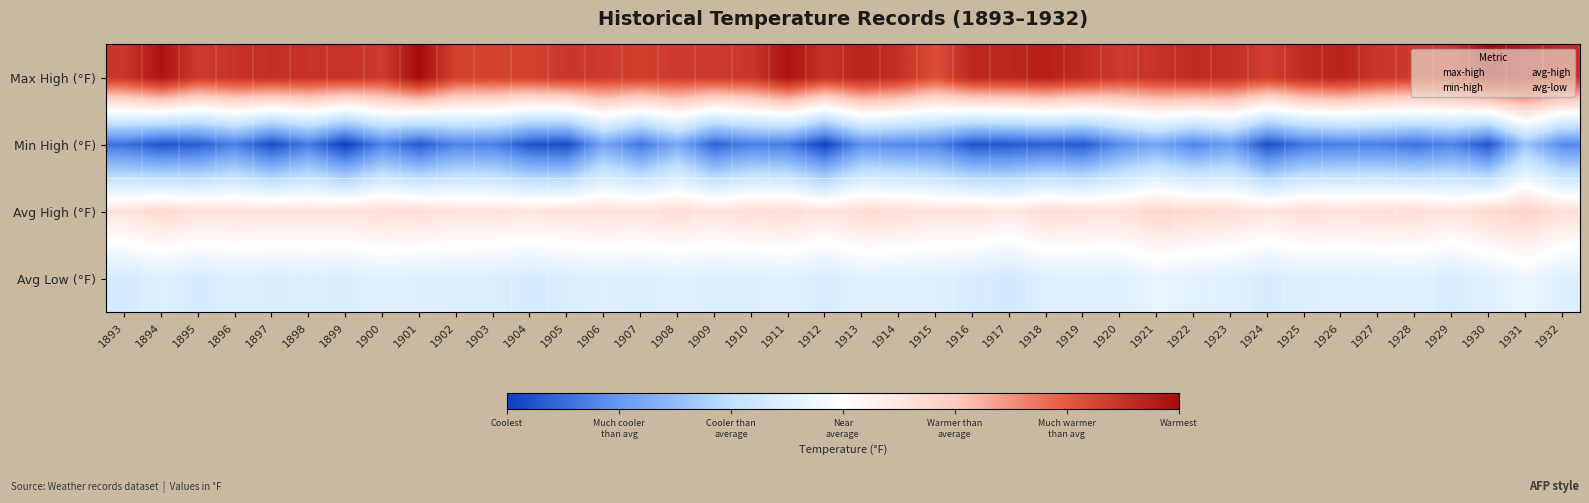

Rank the categories by avg-low value from highest to lowest.

1893, 1894, 1895, 1896, 1897, 1898, 1899, 1900, 1901, 1902, 1903, 1904, 1905, 1906, 1907, 1908, 1909, 1910, 1911, 1912, 1913, 1914, 1915, 1916, 1917, 1918, 1919, 1920, 1921, 1922, 1923, 1924, 1925, 1926, 1927, 1928, 1929, 1930, 1931, 1932